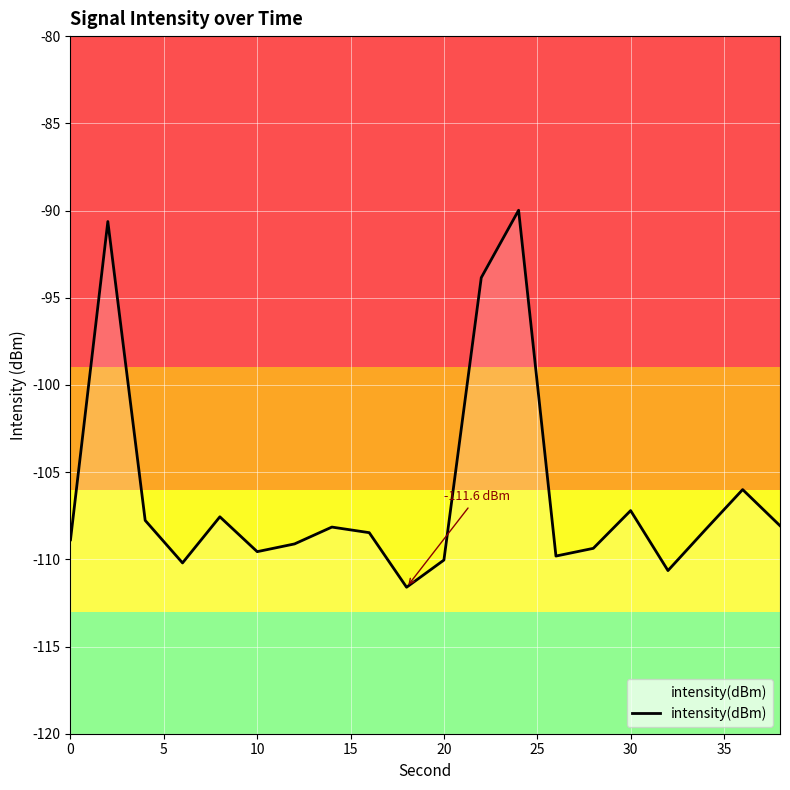

Is it true that the value at 5 is -21.4?

False